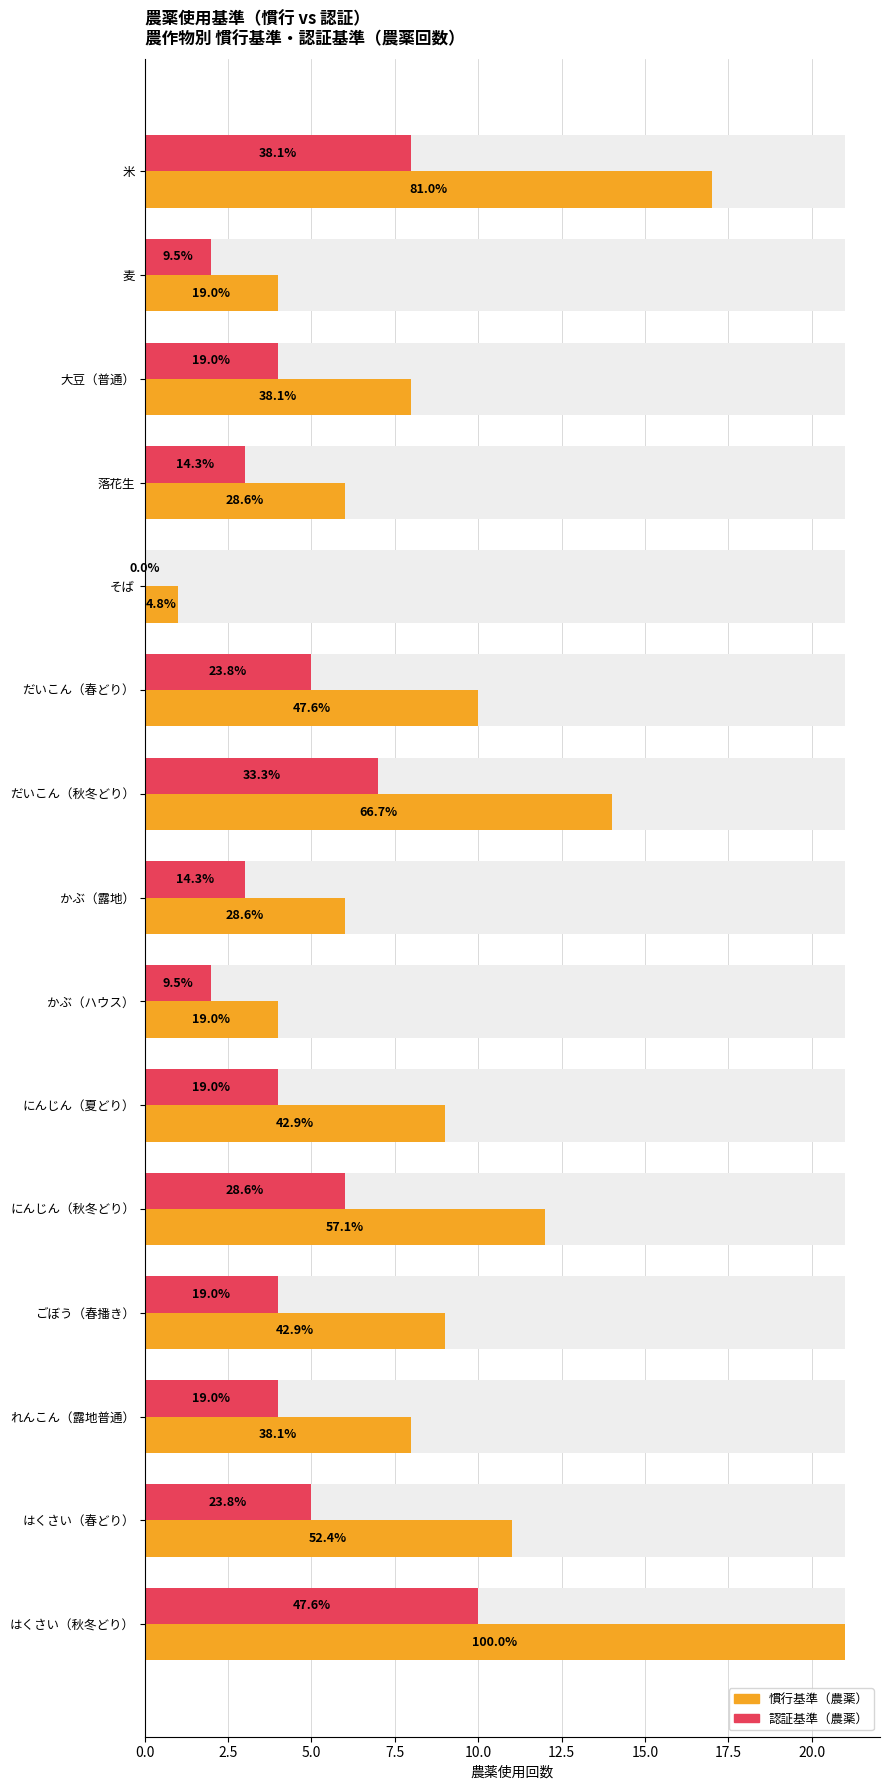

List the series in order of their peak value, highest first.

慣行基準（農薬）, 認証基準（農薬）